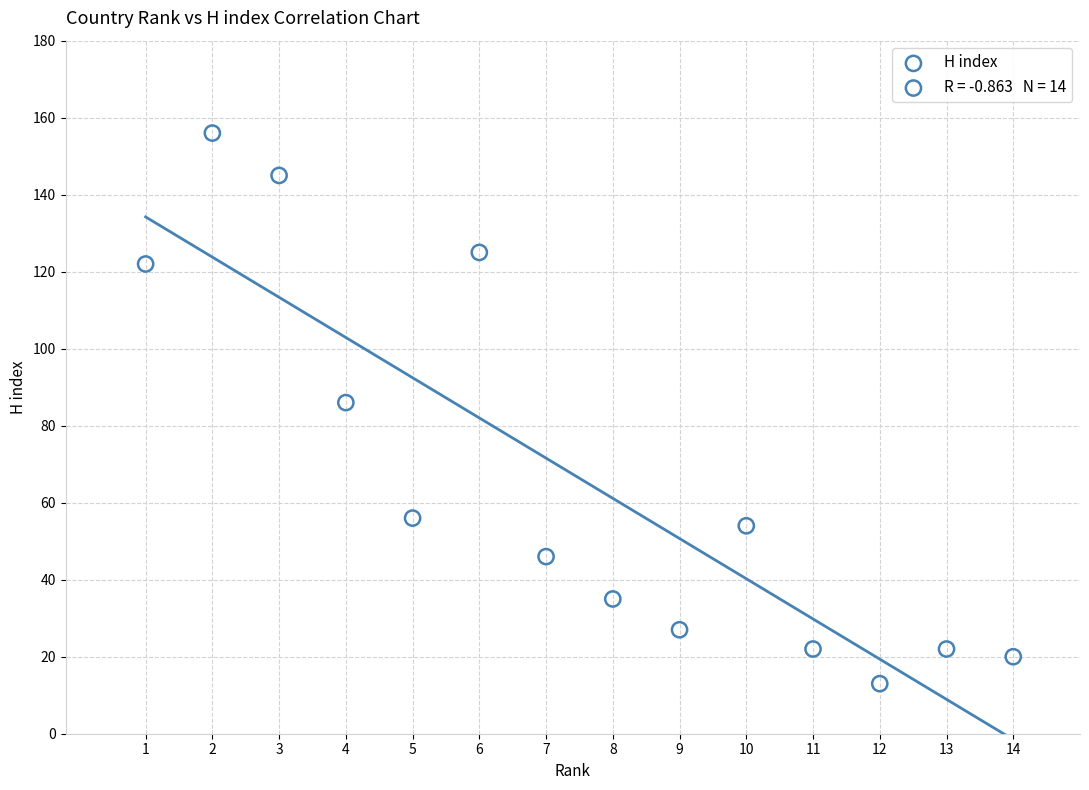

What Y value in the scatter plot is closest to 84?

86